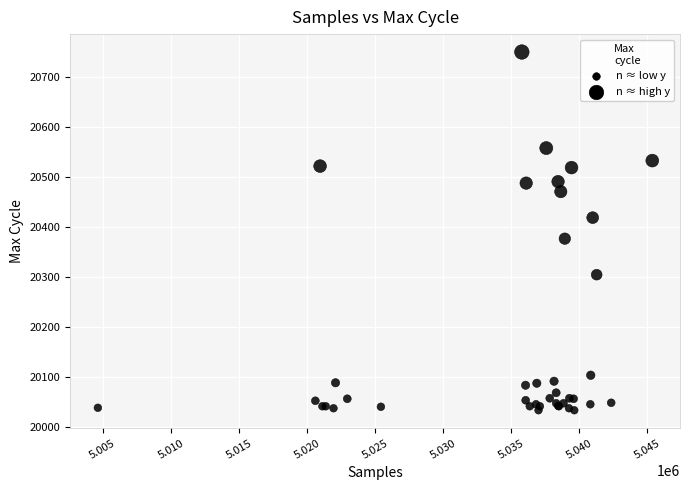

What Y value in the scatter plot is closest to 20391?

20376